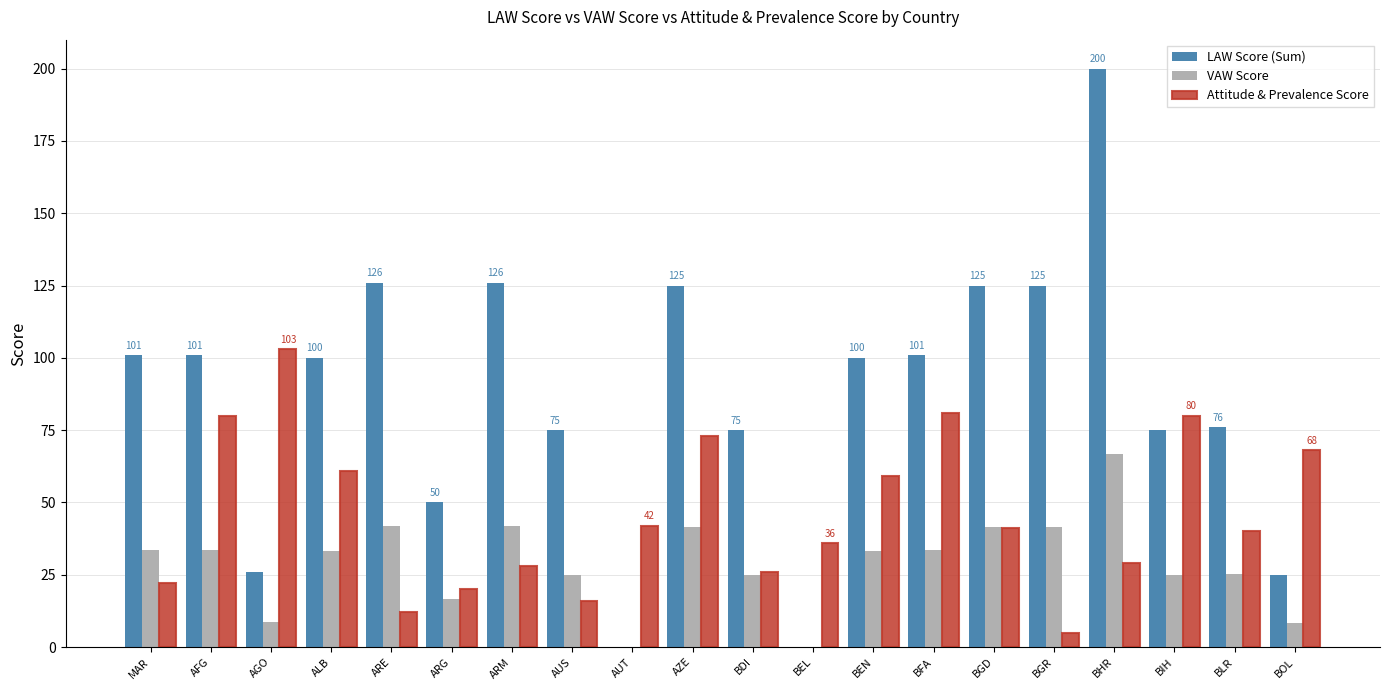

At which label does LAW Score (Sum) reach its peak?

BHR